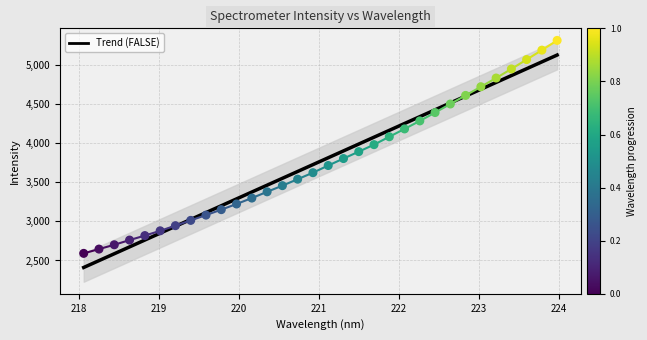

What is the change in value from 218.6332 to 223.2172?

+2067.4